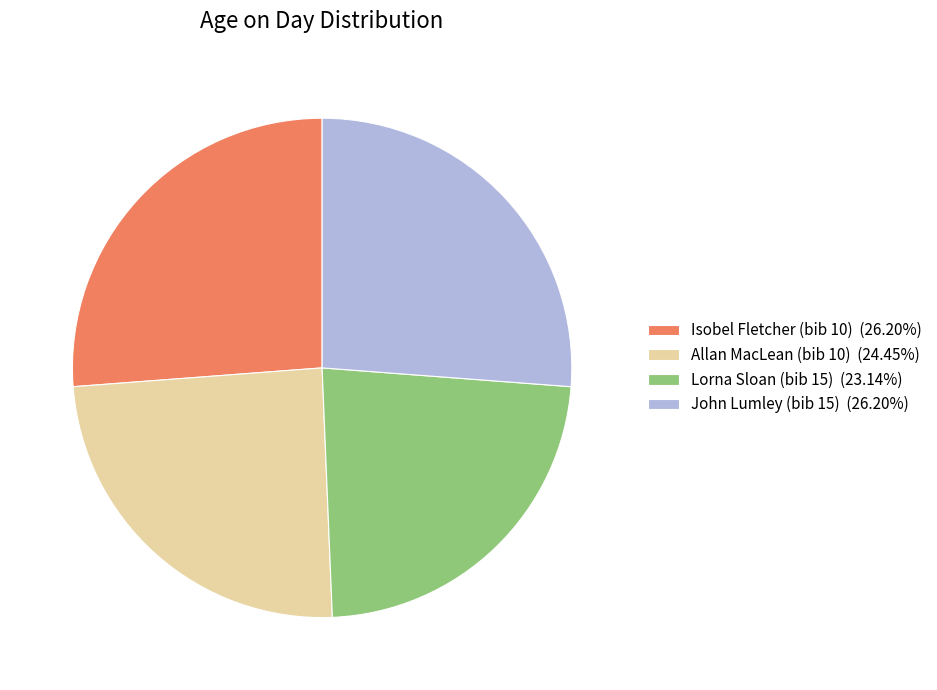

Approximately how many times larger is the value at Isobel Fletcher (bib 10) (26.20%) compared to Allan MacLean (bib 10) (24.45%)?

1.1